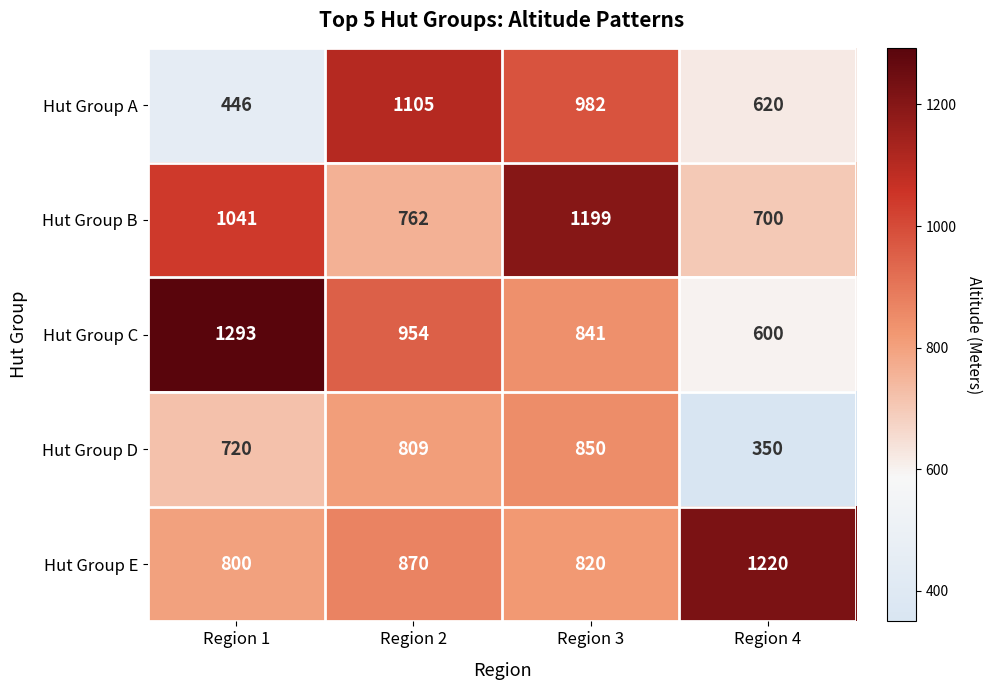

The value of Hut Group C at Region 4 is 600. True or false?

True